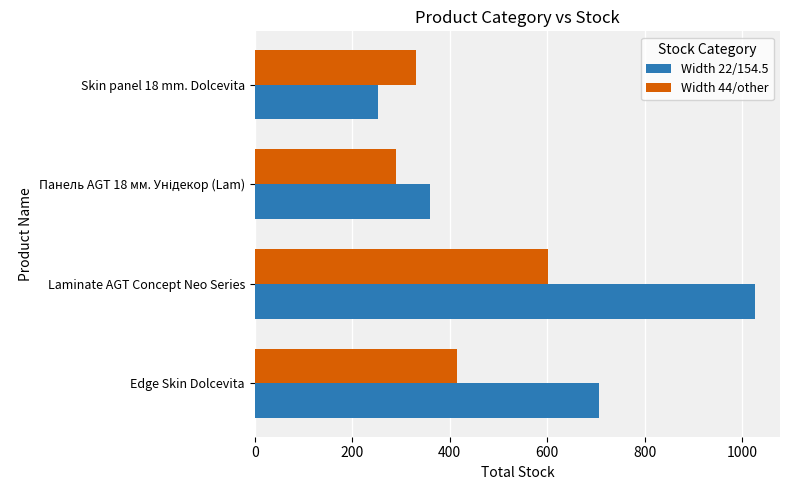

At which label does Width 22/154.5 reach its minimum?

Skin panel 18 mm. Dolcevita